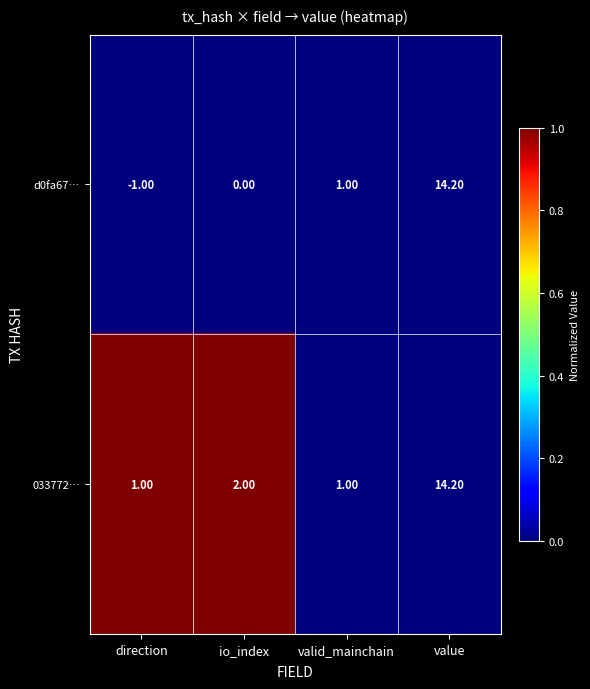

List the labels in order of d0fa67… value, smallest first.

direction, io_index, valid_mainchain, value